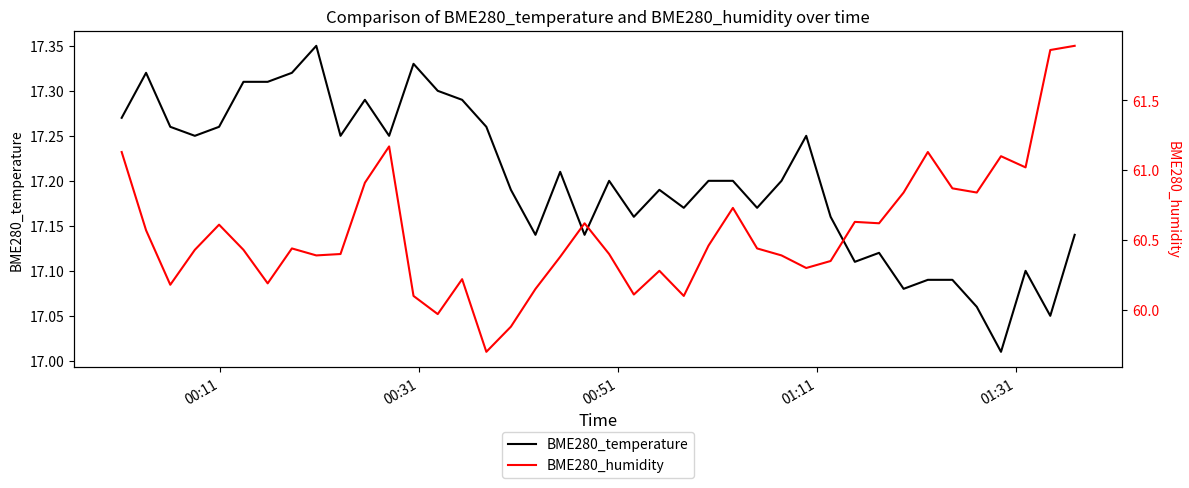

Is the value of BME280_temperature at 8 greater than the value of BME280_humidity at 14?

No